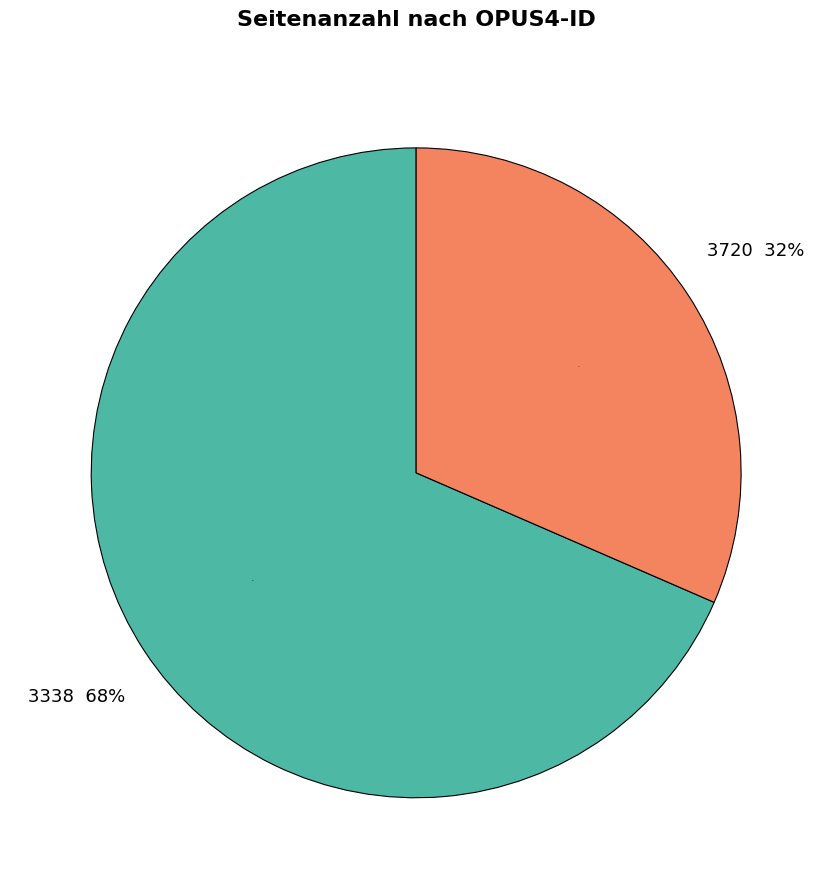

To the nearest percent, what portion does 3338 represent?

68%